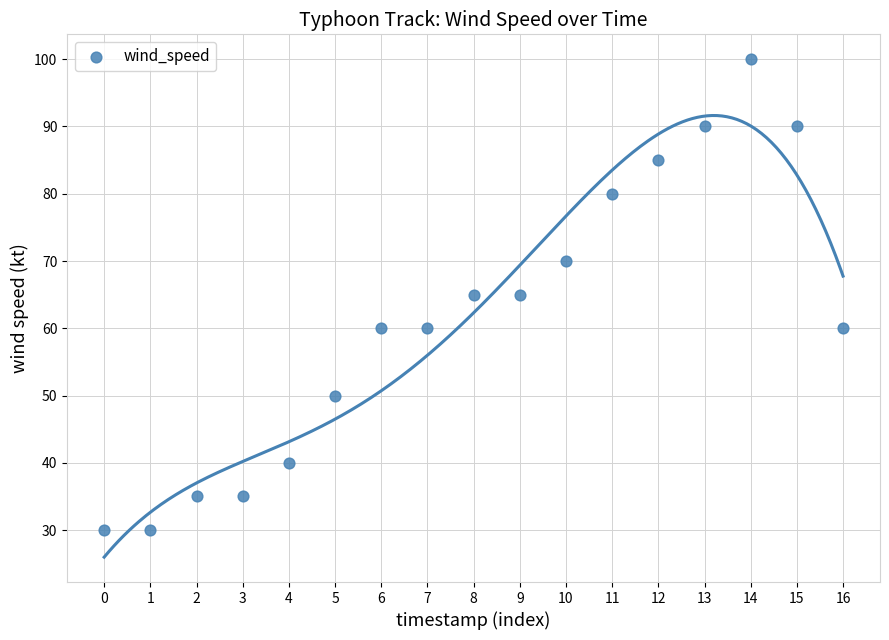

What is the range of Y values (max minus min)?

70